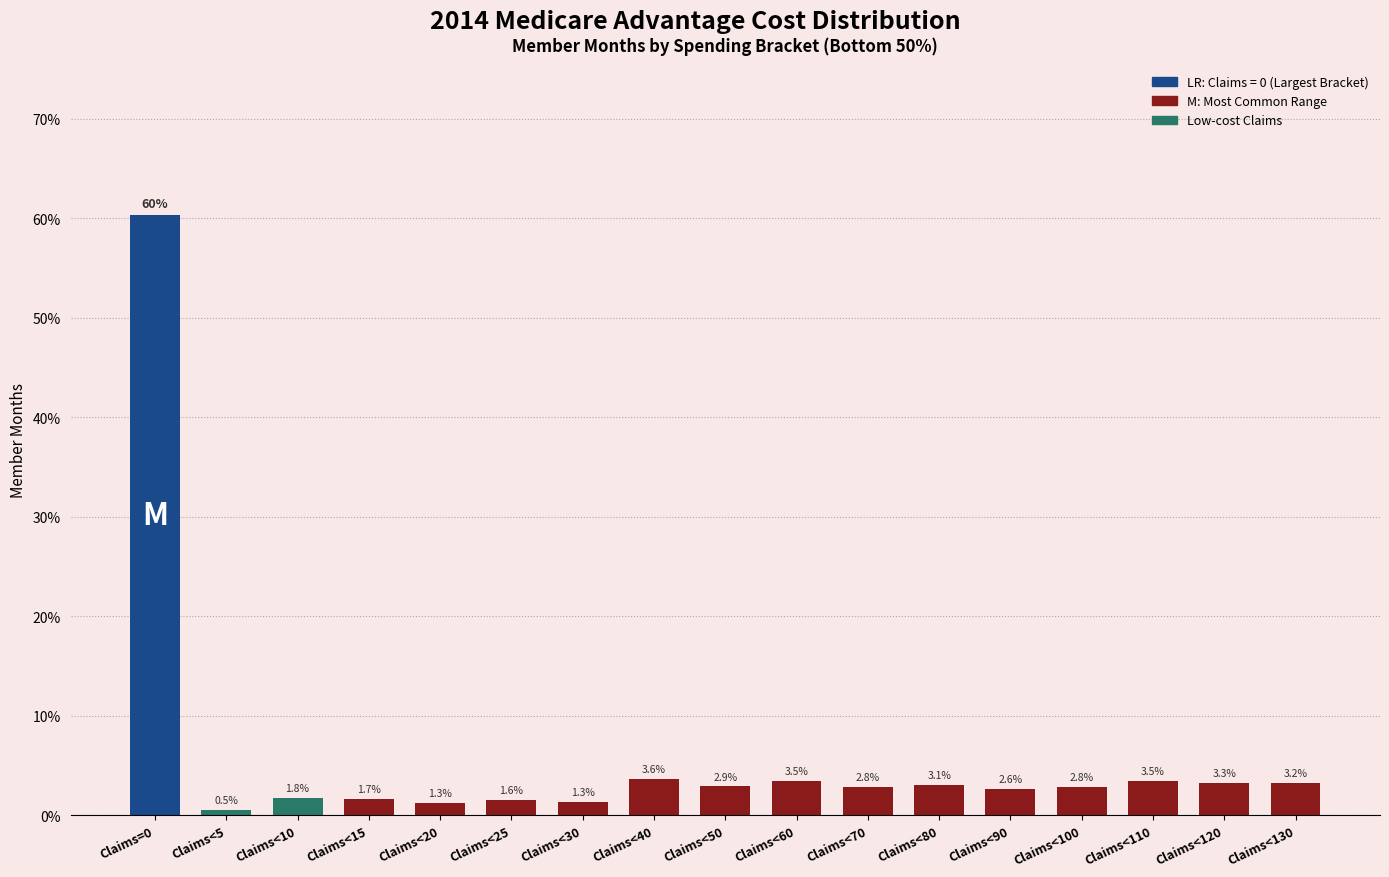

Reading right to left, extract all data points from this chart.

3.2	3.3	3.5	2.8	2.6	3.1	2.8	3.5	2.9	3.6	1.3	1.6	1.3	1.7	1.8	0.5	60.4